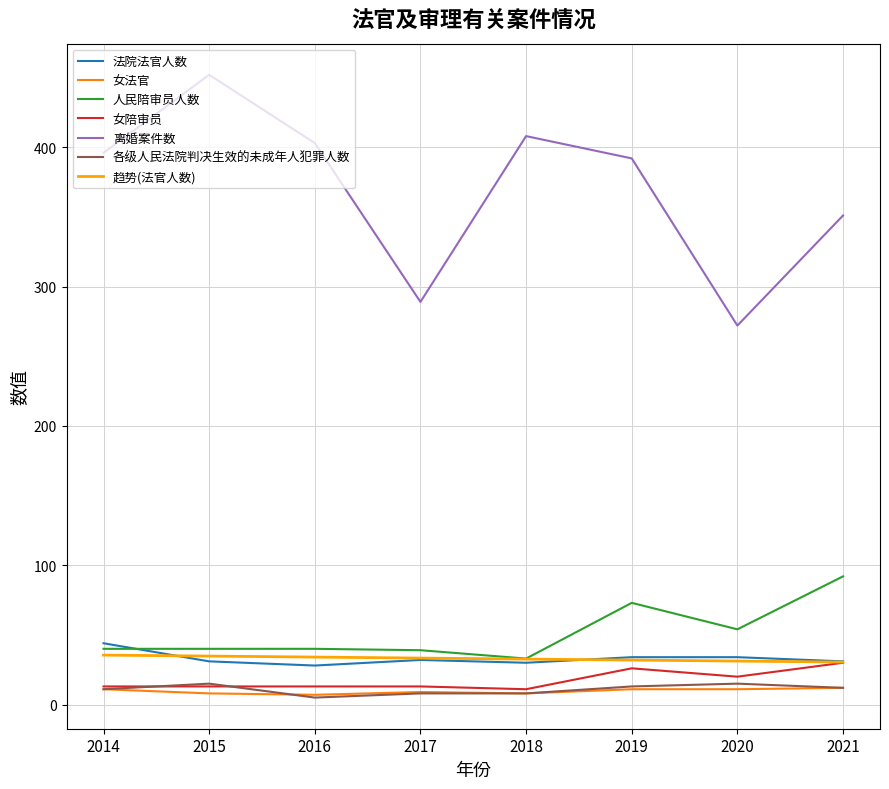

True or false: 离婚案件数 and 女法官 cross at least once.

False